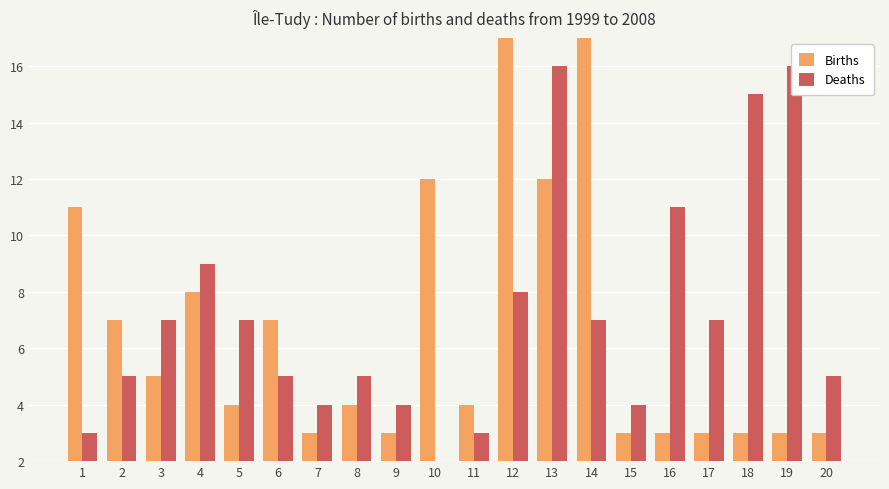

What are all the series names shown in the legend?

Births, Deaths